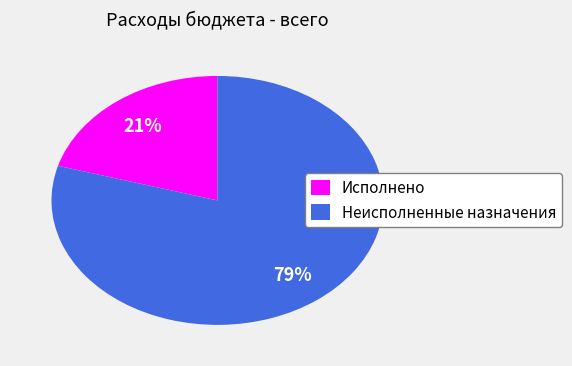

How many slices are in this pie chart?

2